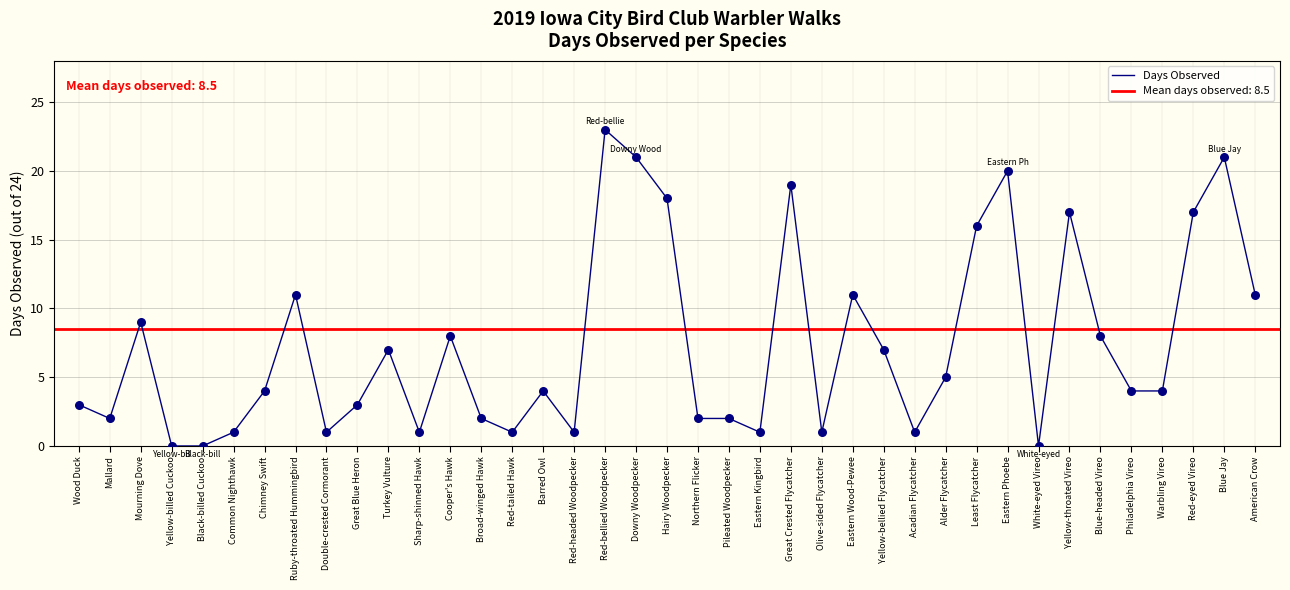

What is the change in value from Yellow-billed Cuckoo to Hairy Woodpecker?

+18